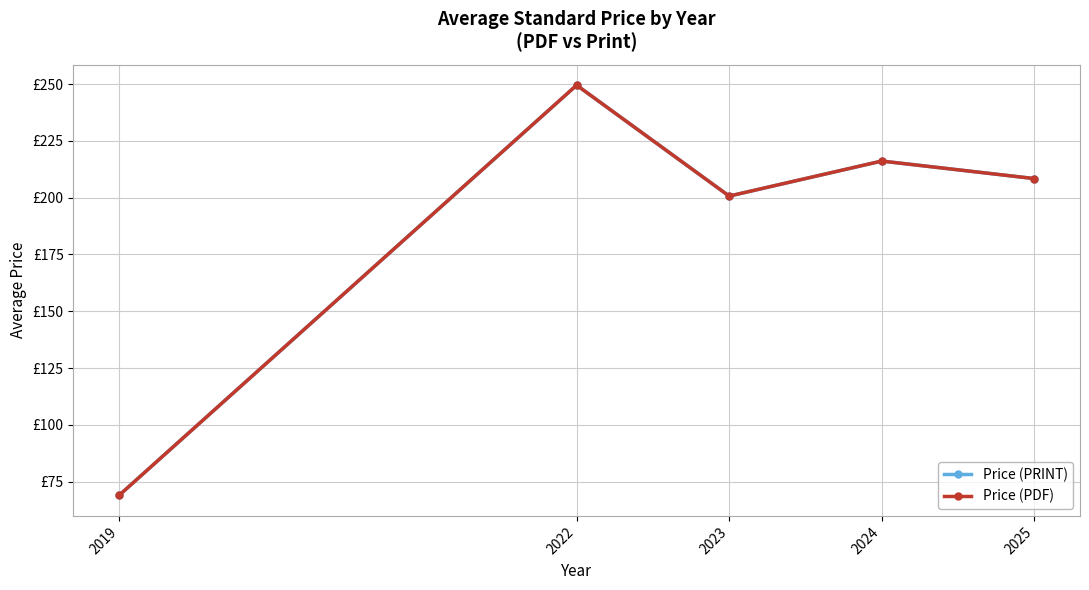

Which has a higher value, 2024 or 2019?

2024